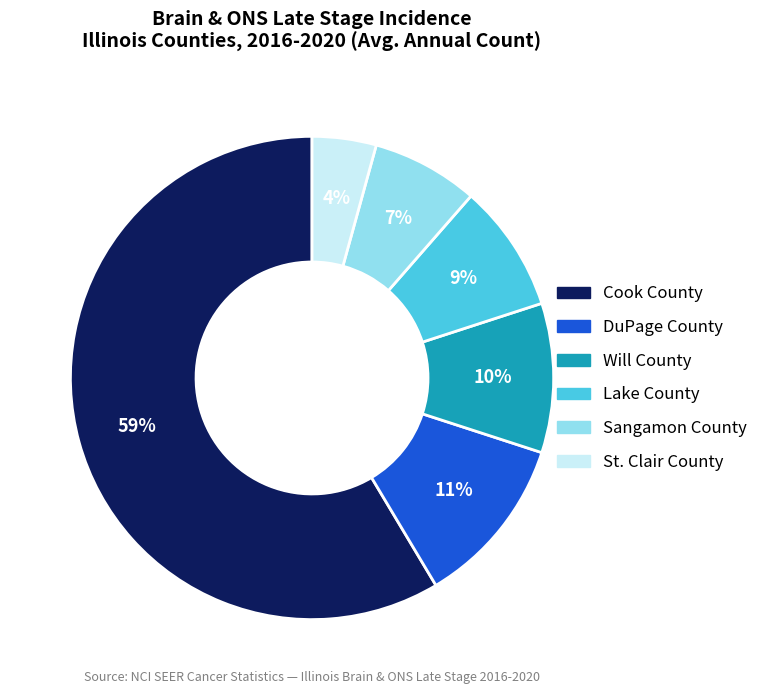

Is there any slice that represents more than half of the pie?

Yes